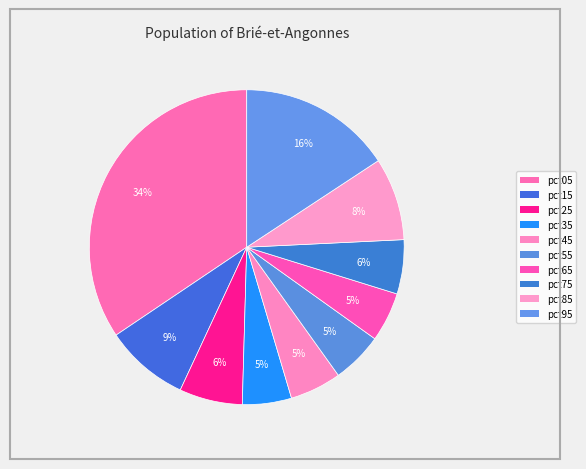

How many segments does this pie chart have?

10